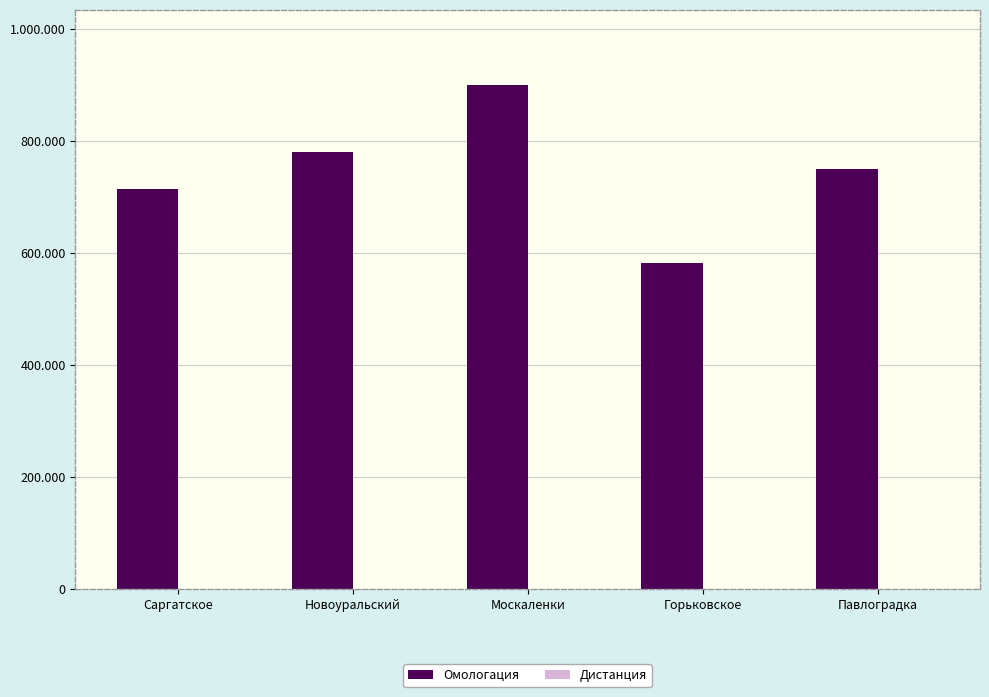

Between Саргатское and Новоуральский, which series saw the biggest shift?

Омологация